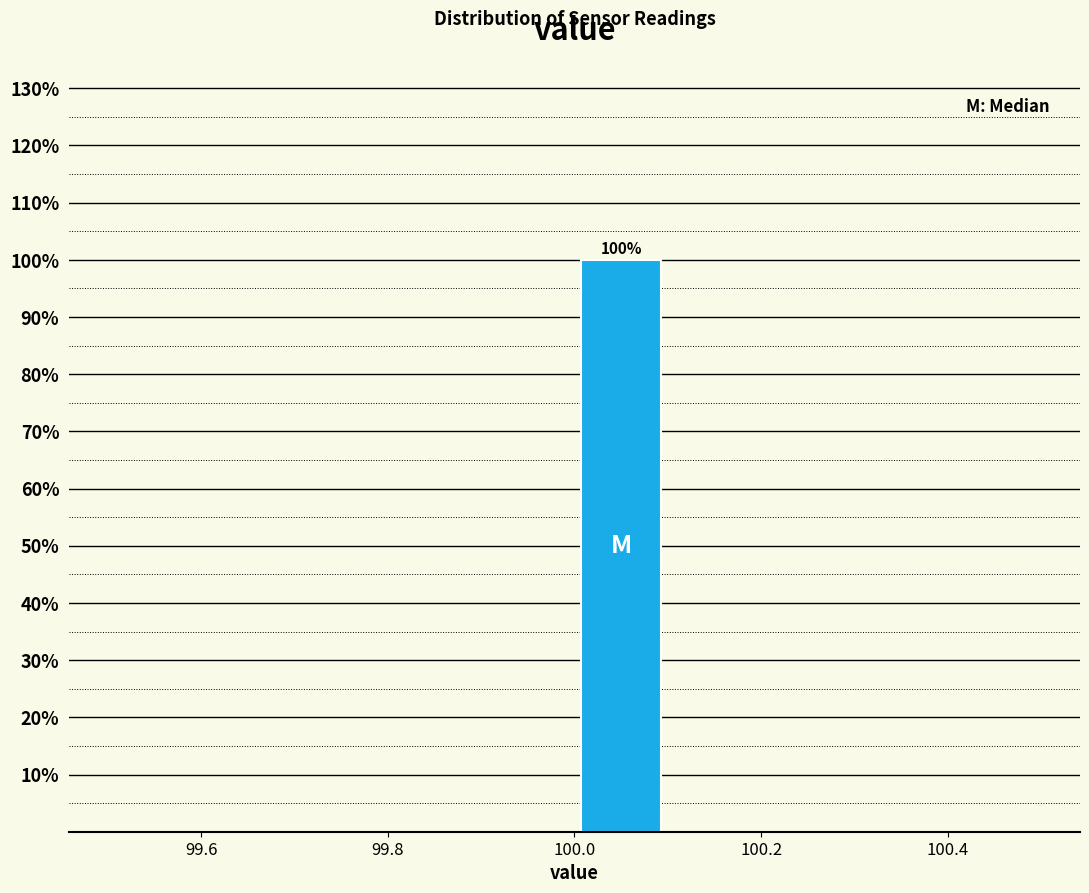

Over which range of the x-axis is the bar tallest?

100.0 to 100.1